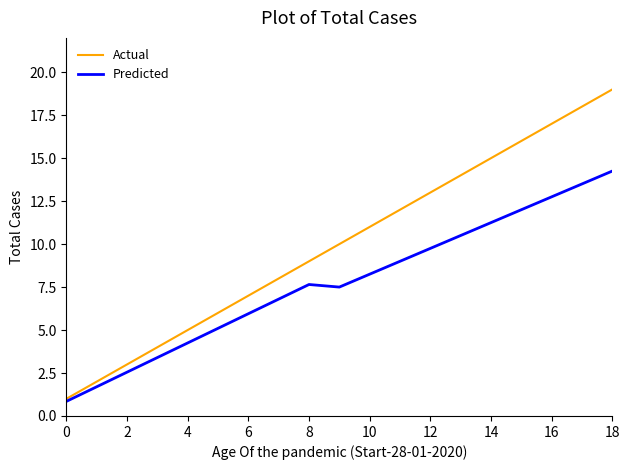

List the series in order of their overall mean, highest first.

Actual, Predicted